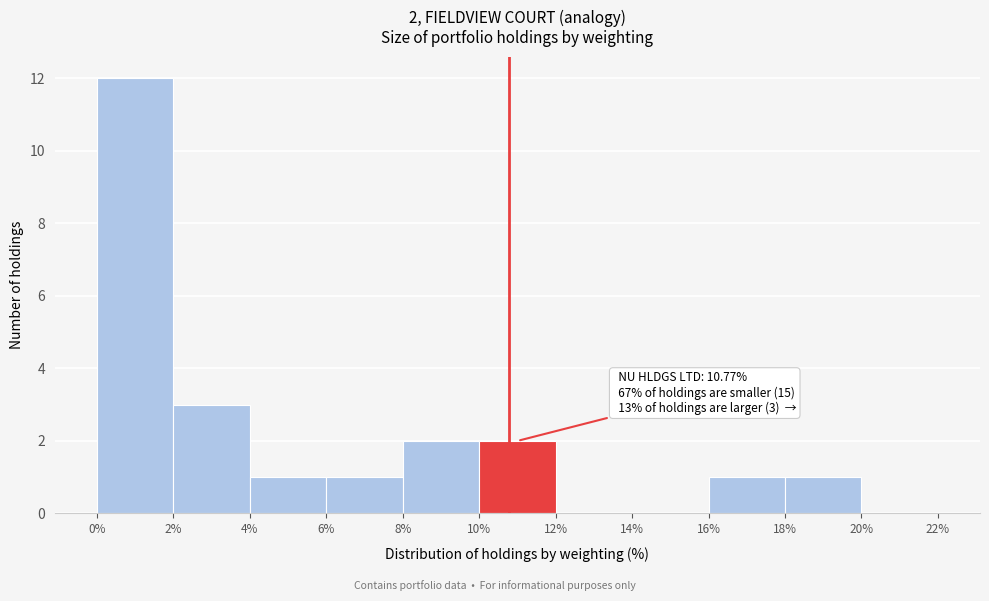

Which range on the x-axis has the tallest bar?

0% to 2%